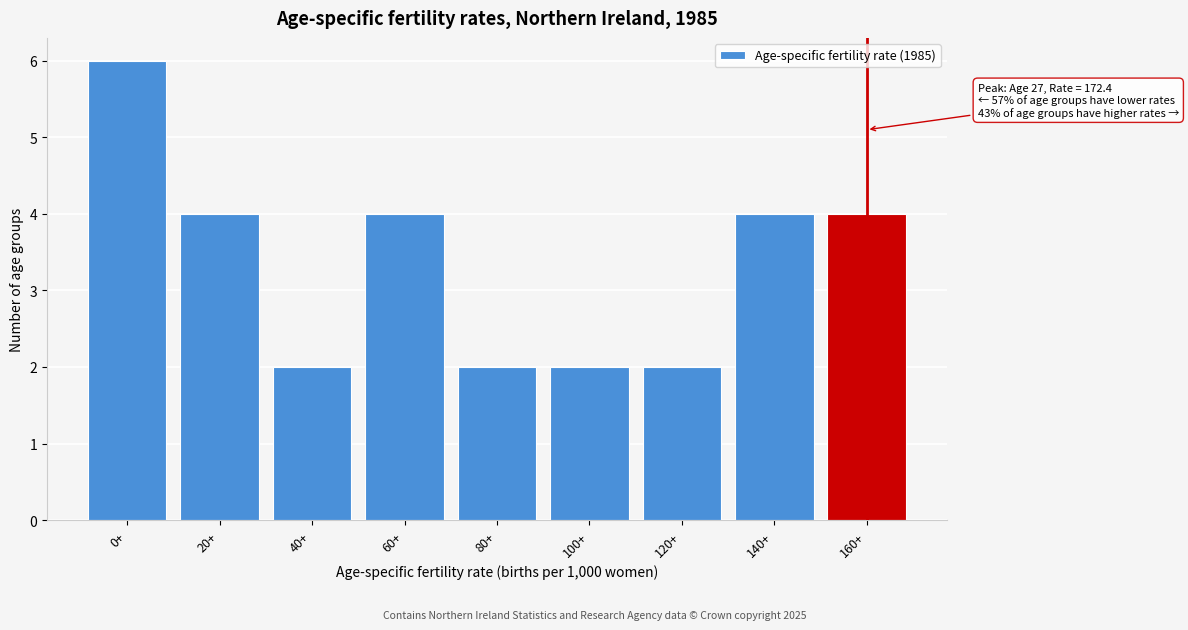

Reading left to right, list all the values displayed in this chart.

6	4	2	4	2	2	2	4	4